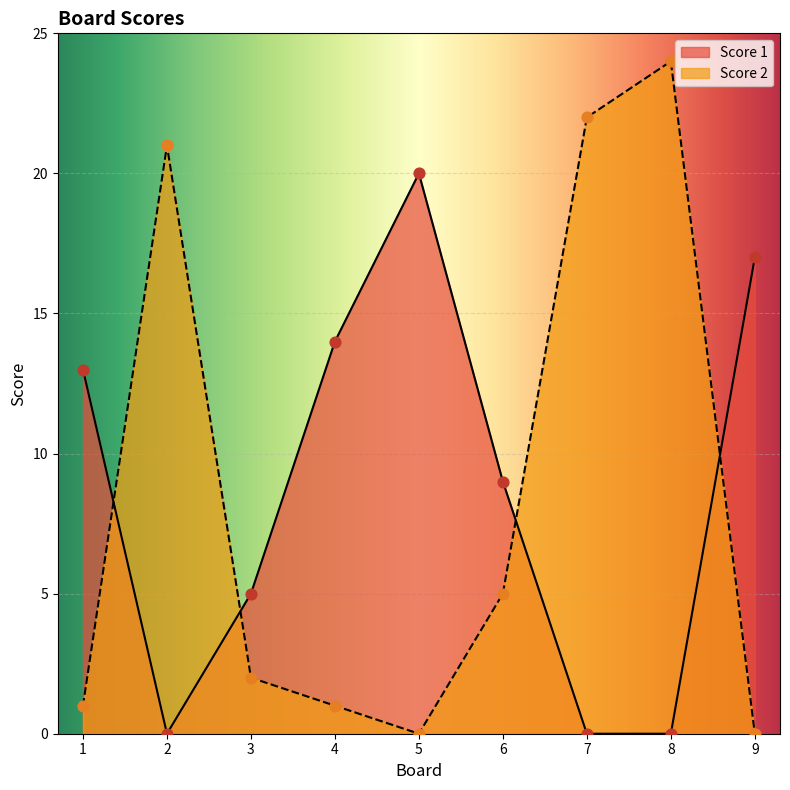

What are all the series names shown in the legend?

Score 1, Score 2